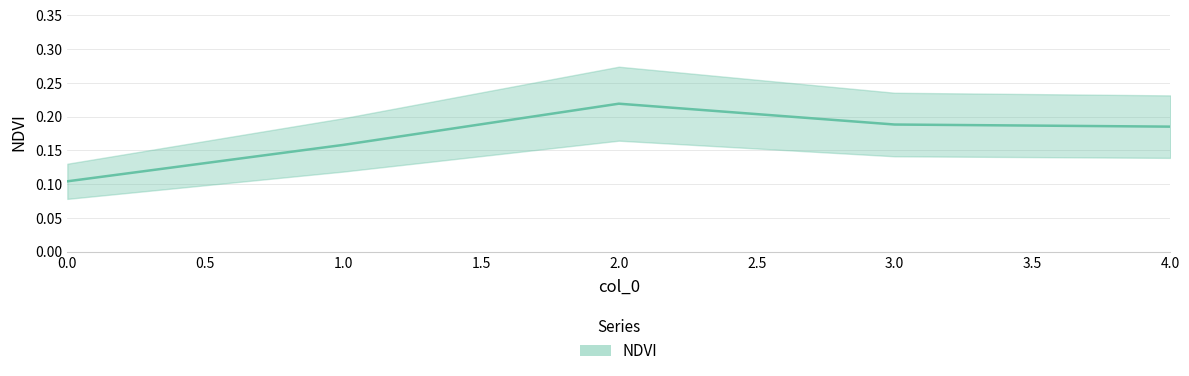

Reading left to right, extract all data points from this chart.

0.1	0.2	0.2	0.2	0.2